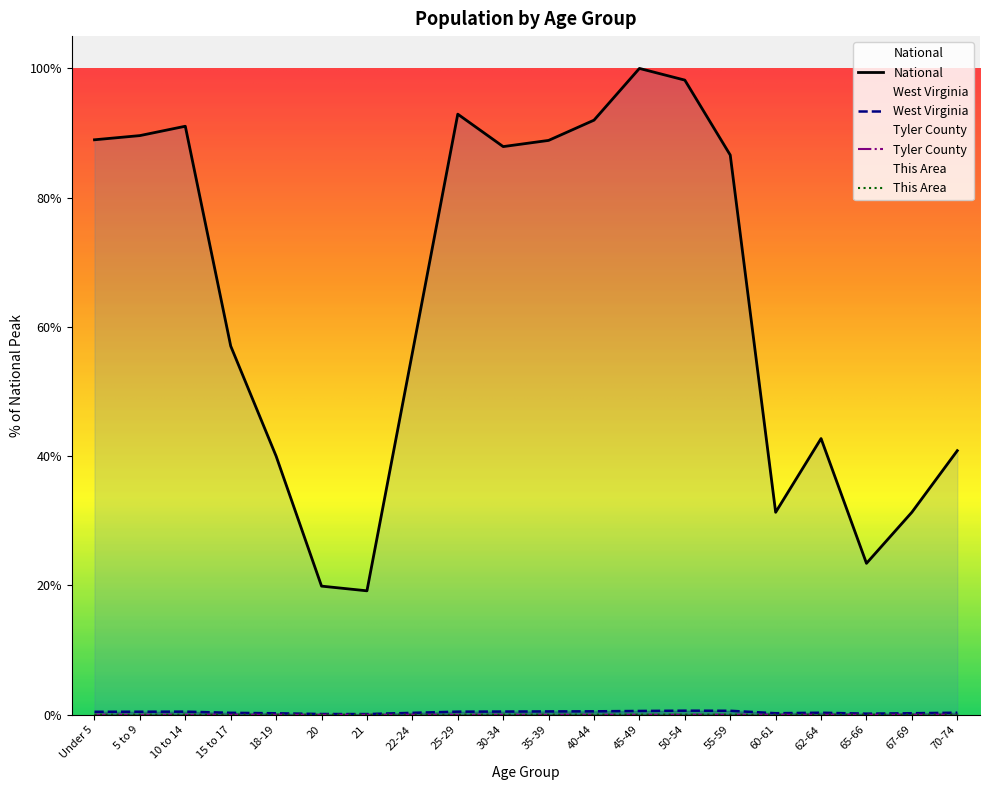

What are all the series names shown in the legend?

This Area, Tyler County, West Virginia, National